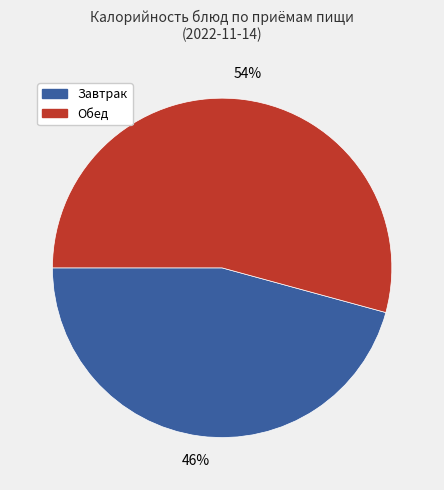

To the nearest percent, what is the combined percentage of Завтрак and Обед?

100%